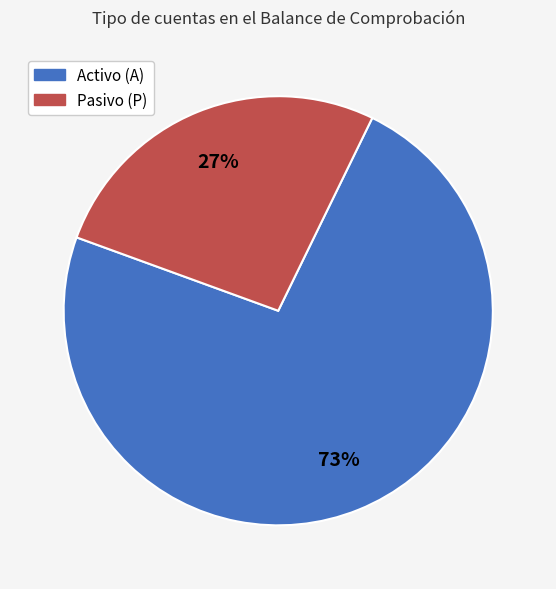

To the nearest percent, what is the average slice percentage?

50%